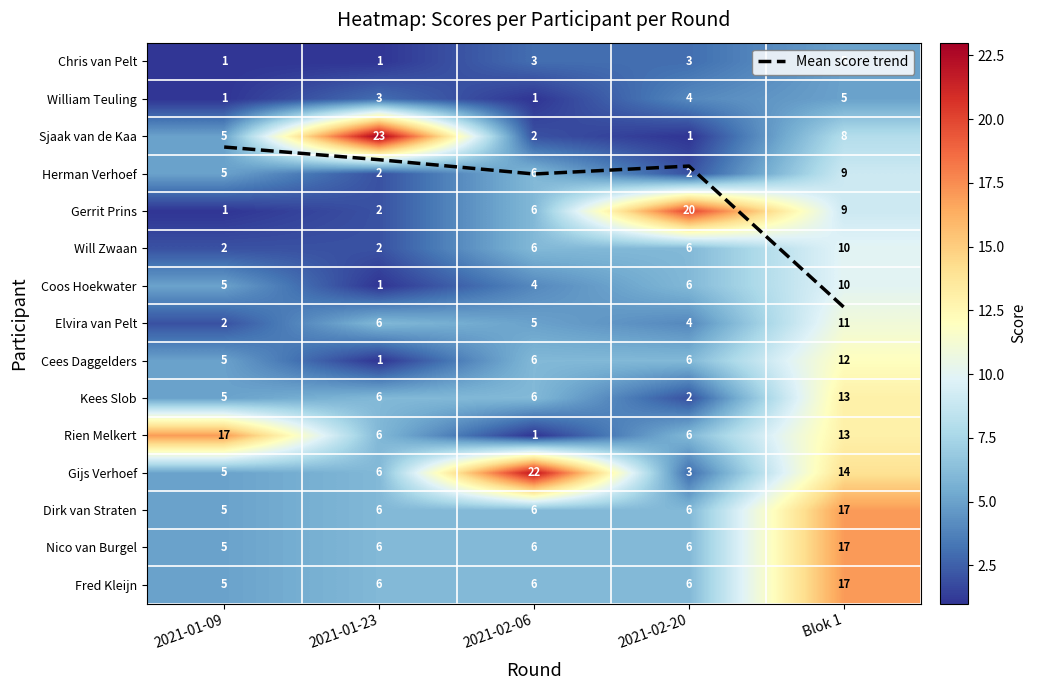

The Herman Verhoef series shows 1.2 at 2021-01-23. True or false?

False